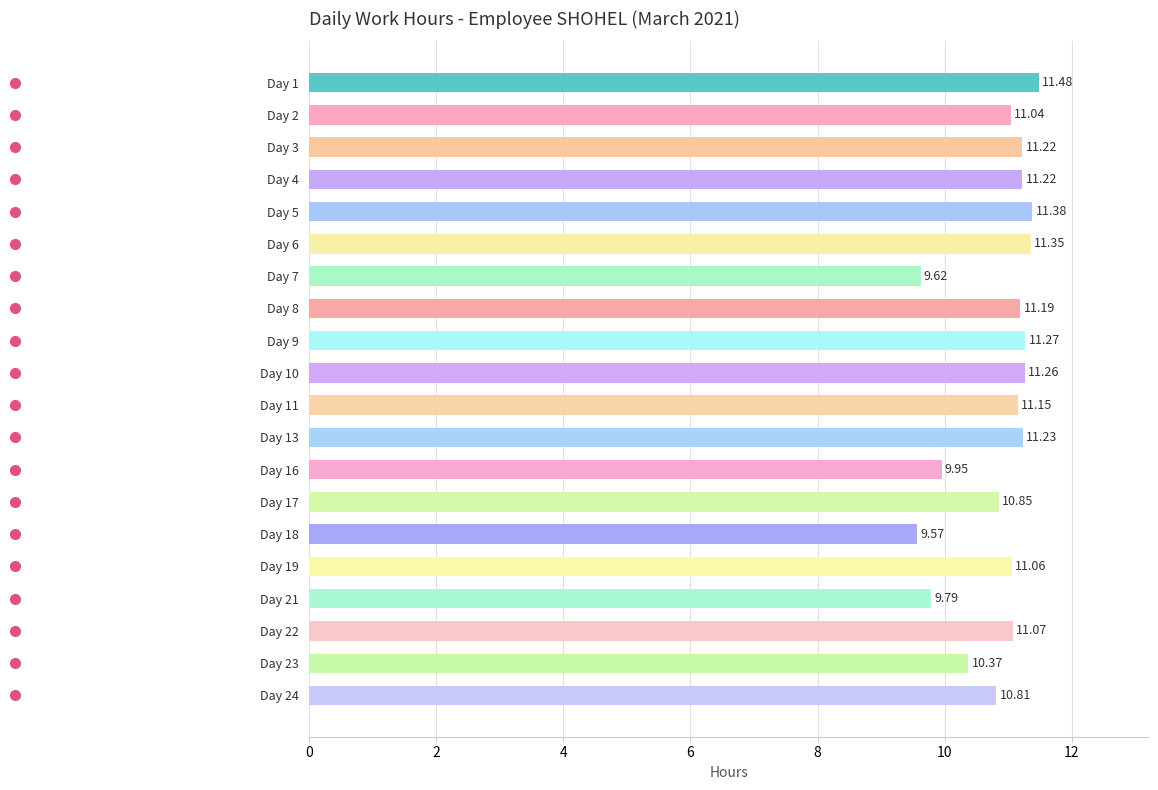

What is the maximum value shown in the chart?

11.5